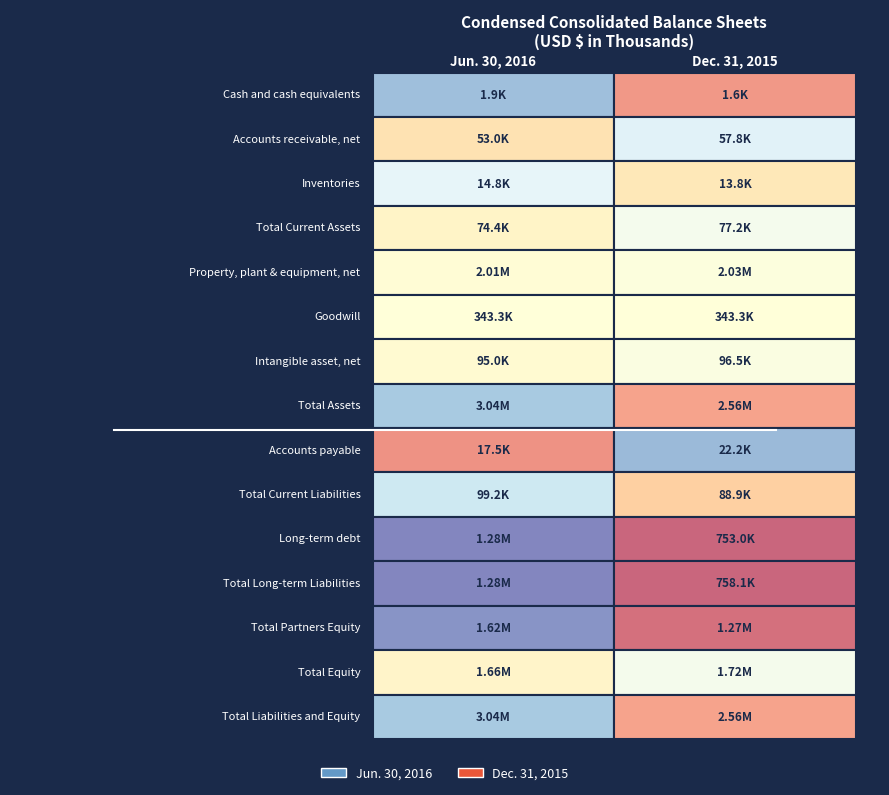

Reading left to right, what are all the values shown in this chart?

Cash and cash equivalents: 1943	1611
Accounts receivable, net: 53033	57757
Inventories: 14754	13793
Total Current Assets: 74371	77223
Property, plant & equipment, net: 2007067	2025018
Goodwill: 343288	343288
Intangible asset, net: 95038	96546
Total Assets: 3039919	2562074
Accounts payable: 17451	22218
Total Current Liabilities: 99214	88929
Long-term debt: 1278000	753000
Total Long-term Liabilities: 1284815	758143
Total Partners Equity: 1622358	1269925
Total Equity: 1655890	1715002
Total Liabilities and Equity: 3039919	2562074